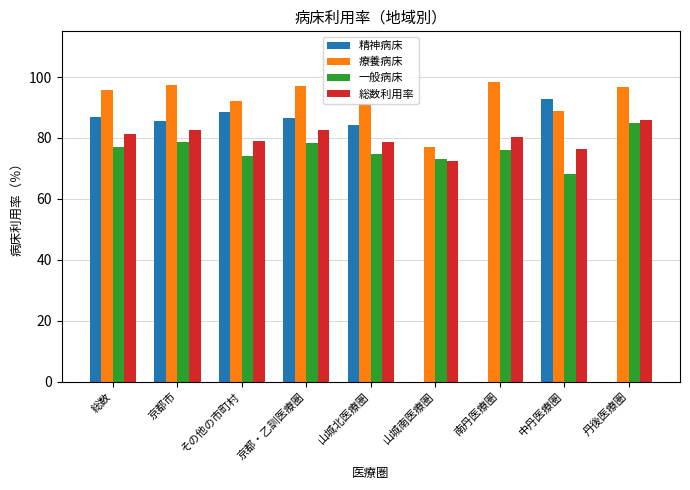

Between 総数 and 丹後医療圏, which series saw the biggest shift?

精神病床